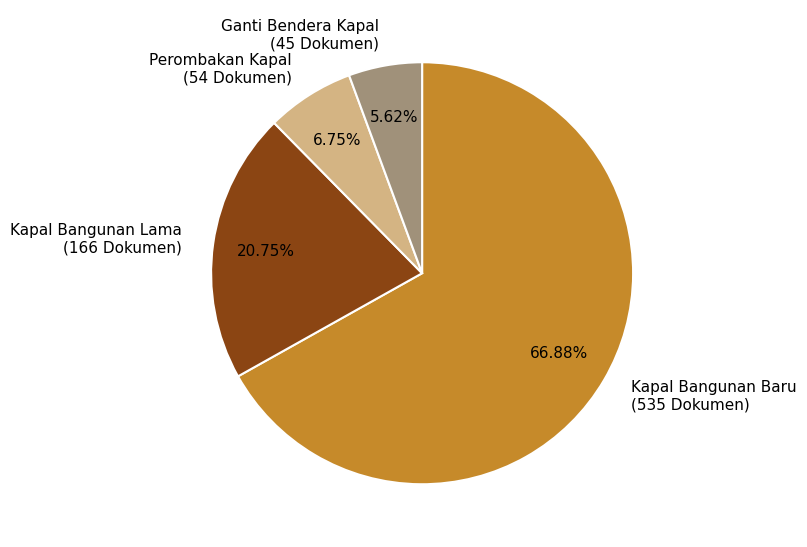

Which has a higher value, Perombakan Kapal or Kapal Bangunan Baru?

Kapal Bangunan Baru